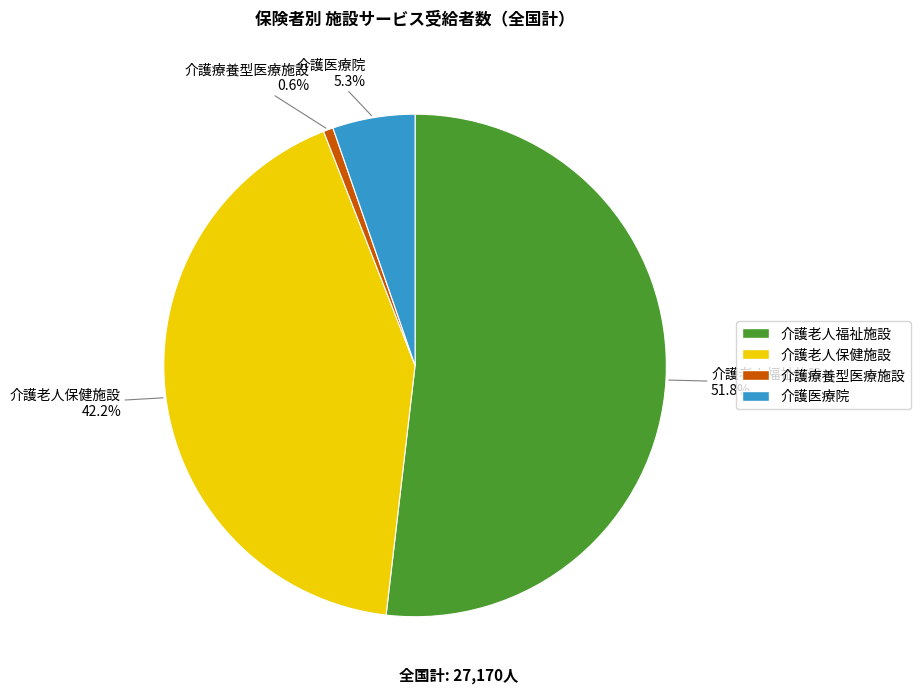

To the nearest percent, what is the combined percentage of 介護療養型医療施設 and 介護老人福祉施設?

52%